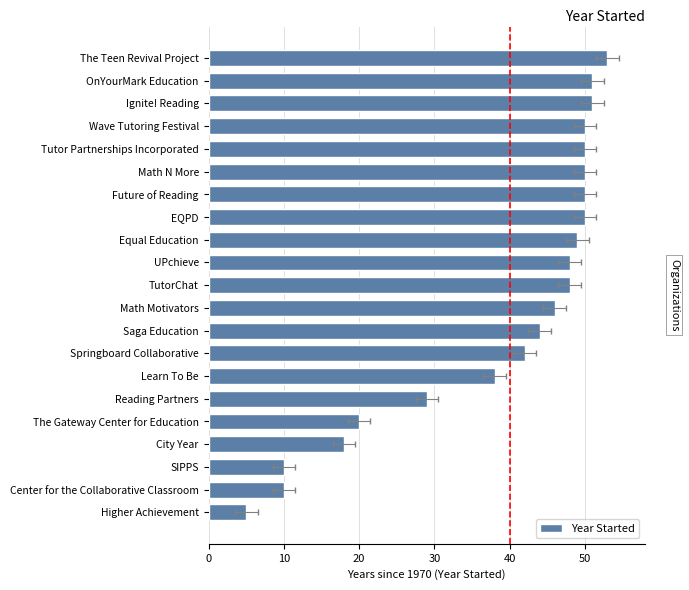

Read the value at UPchieve.

48